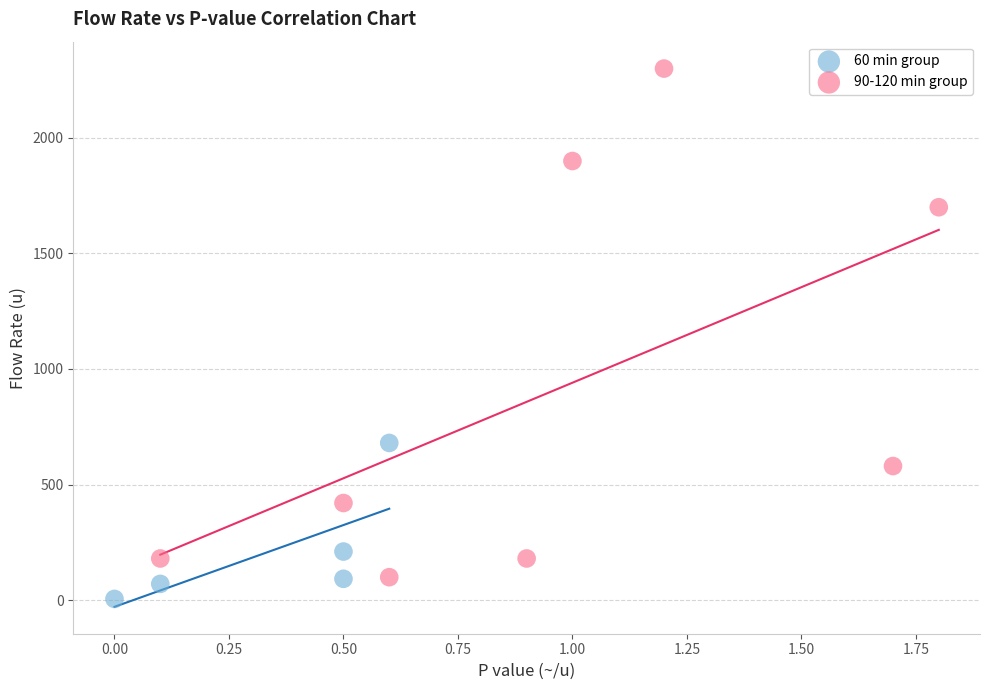

Which series contains the highest Y value?

90-120 min group